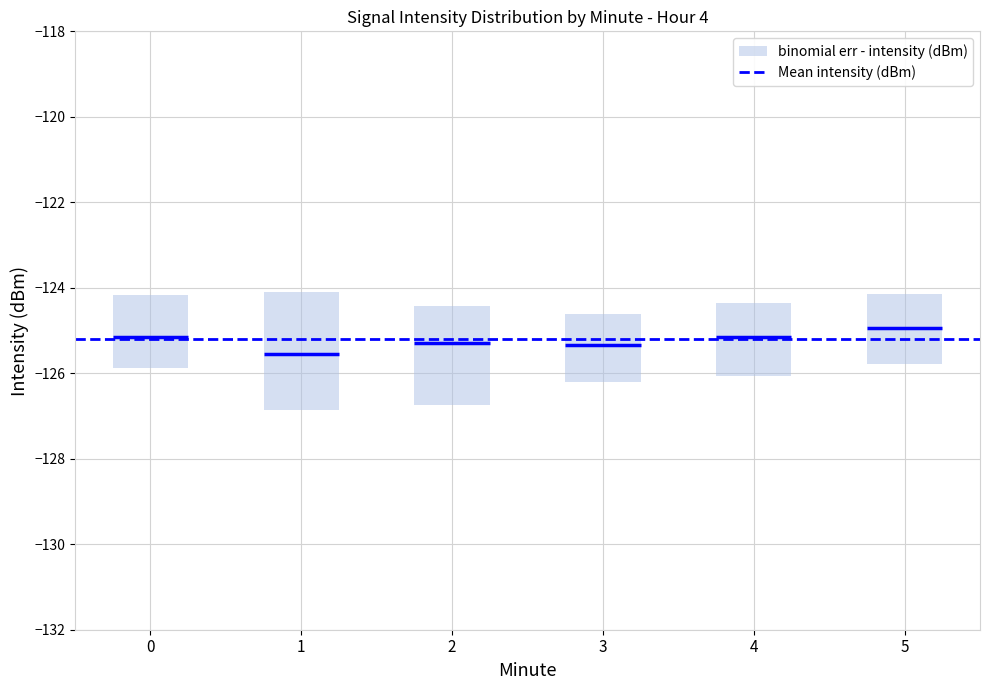

Which box is the tallest, from its lower edge to its upper edge?

1